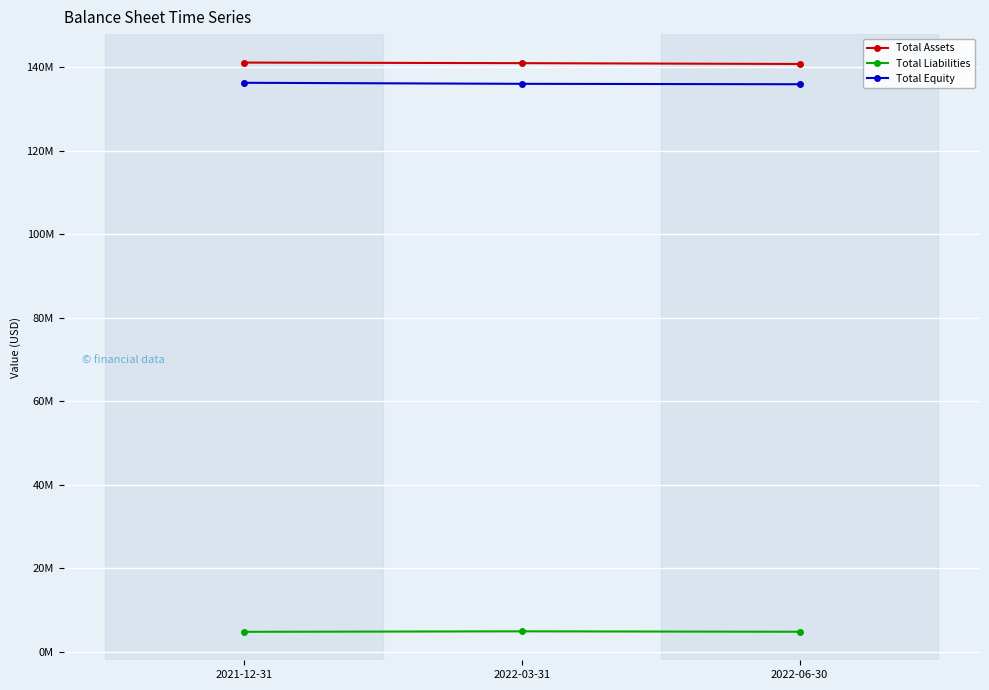

Is this an area chart (filled region under the line)?

No